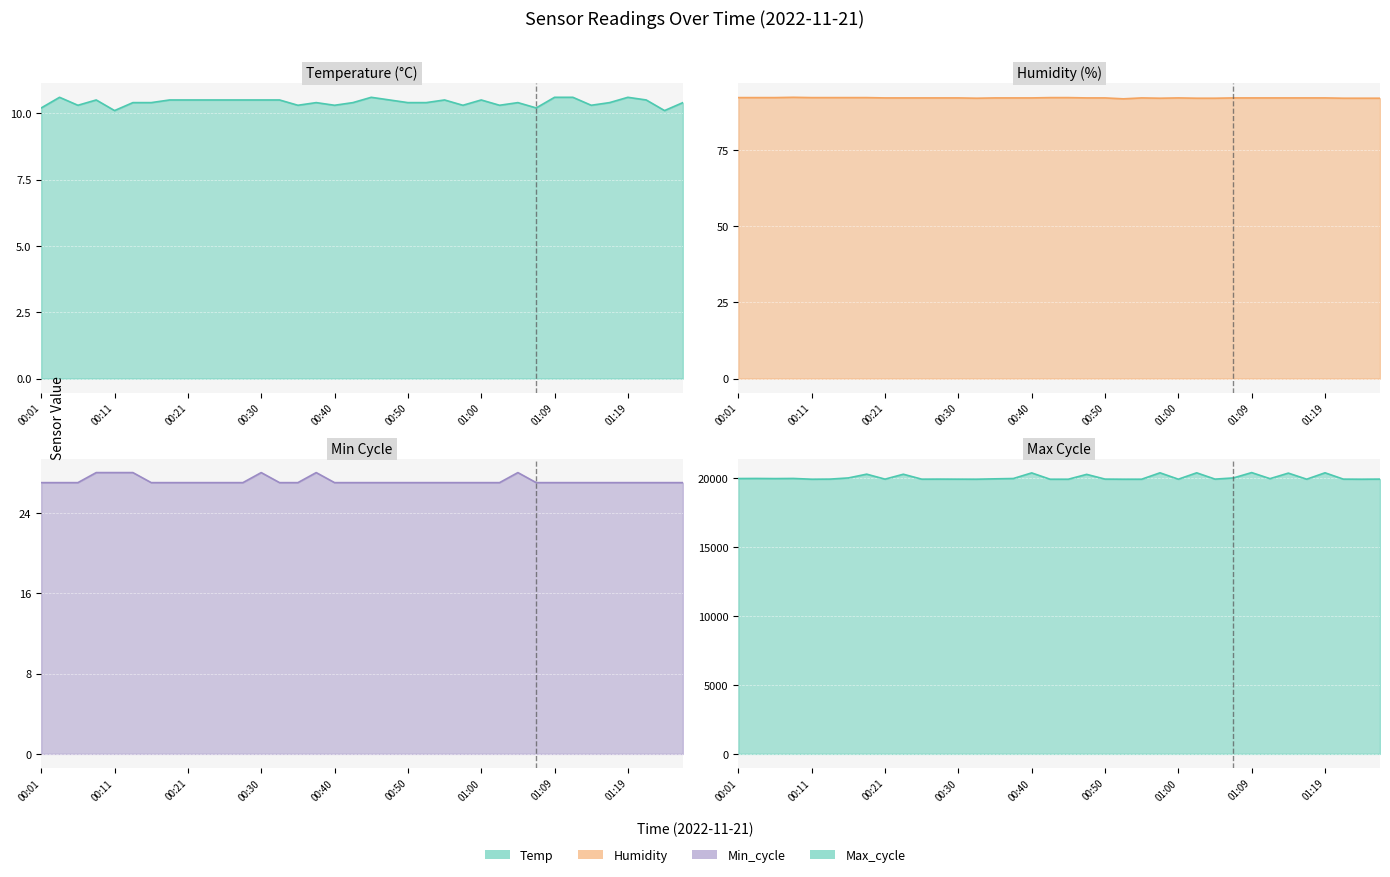

What is the sum of all Max_cycle line values?

721645.0